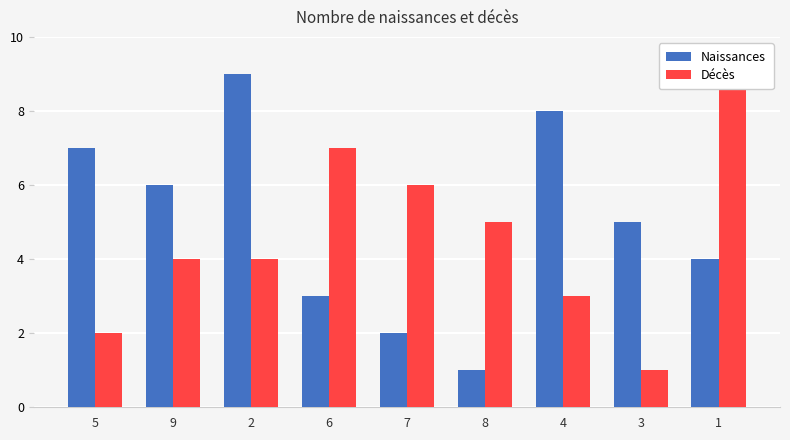

How many distinct data groups are displayed?

2